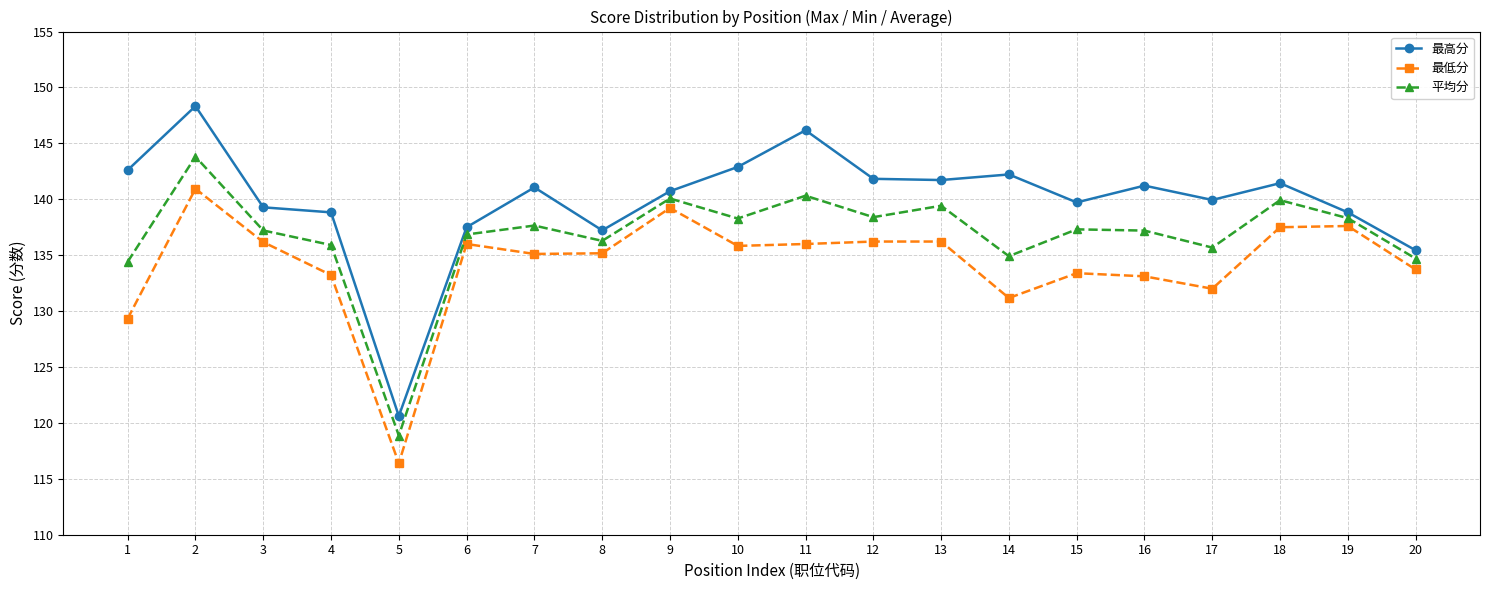

What is the maximum value for 最高分?

148.3